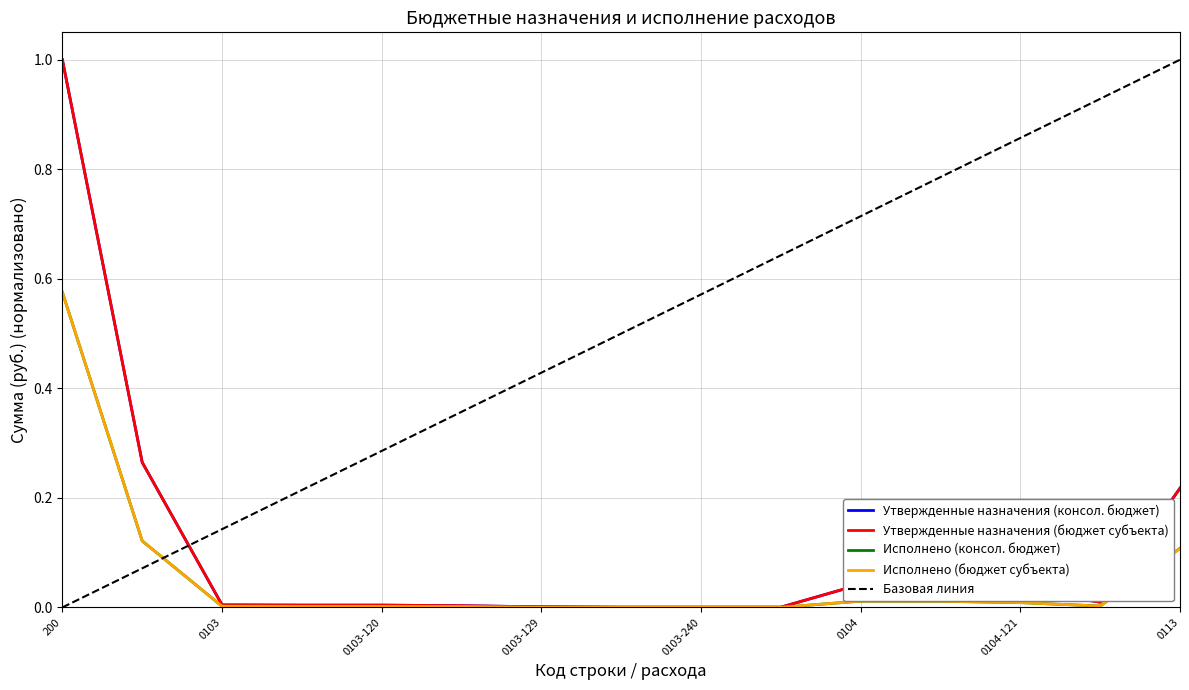

True or false: Исполнено (консол. бюджет) and Исполнено (бюджет субъекта) intersect in this chart.

False